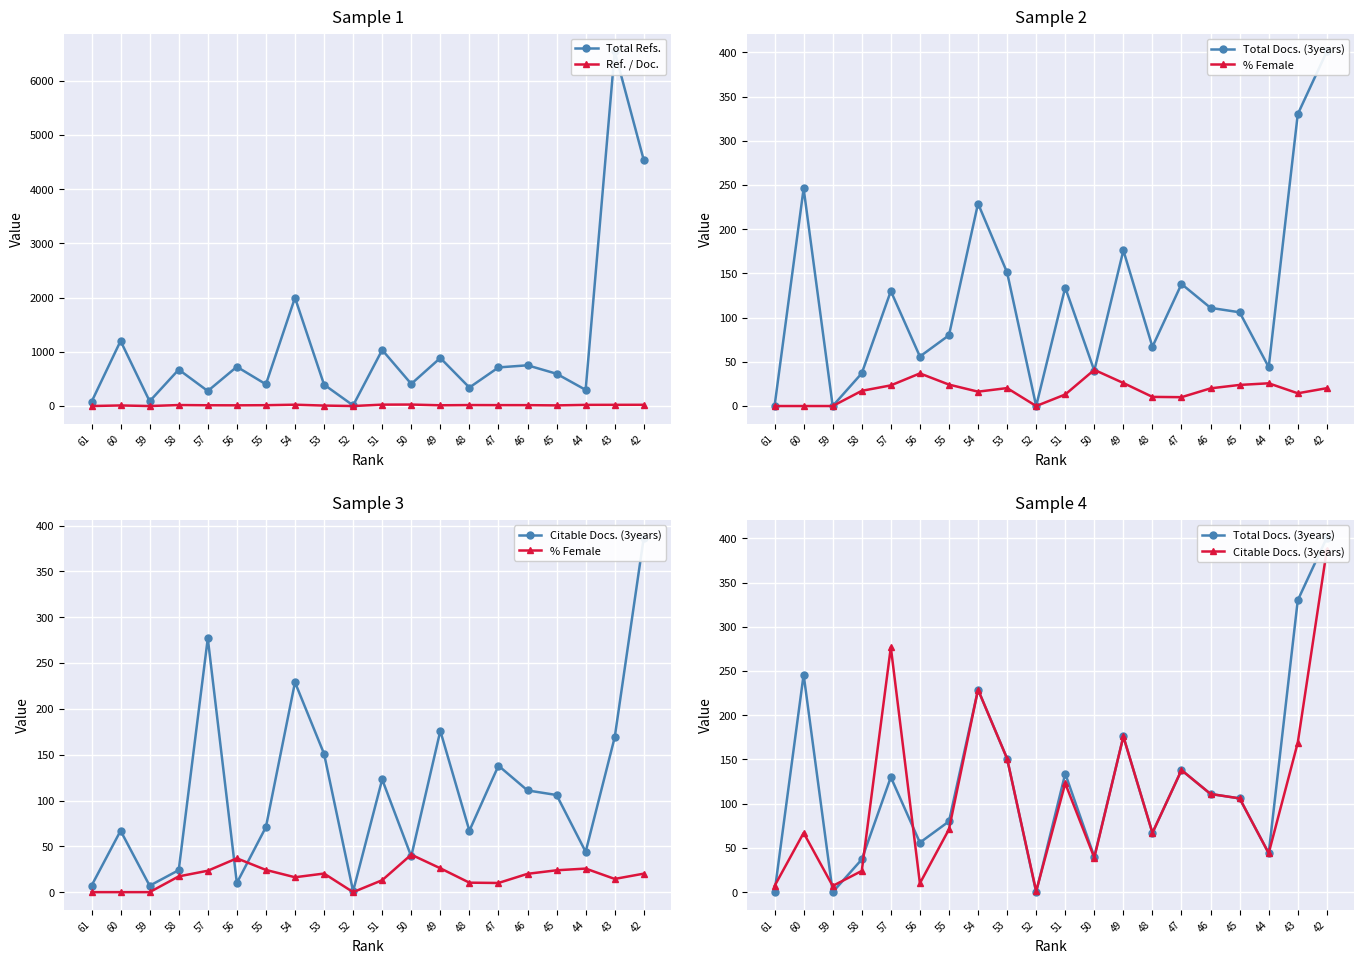

What is the spread (max minus min) of values at 60?

1200.0